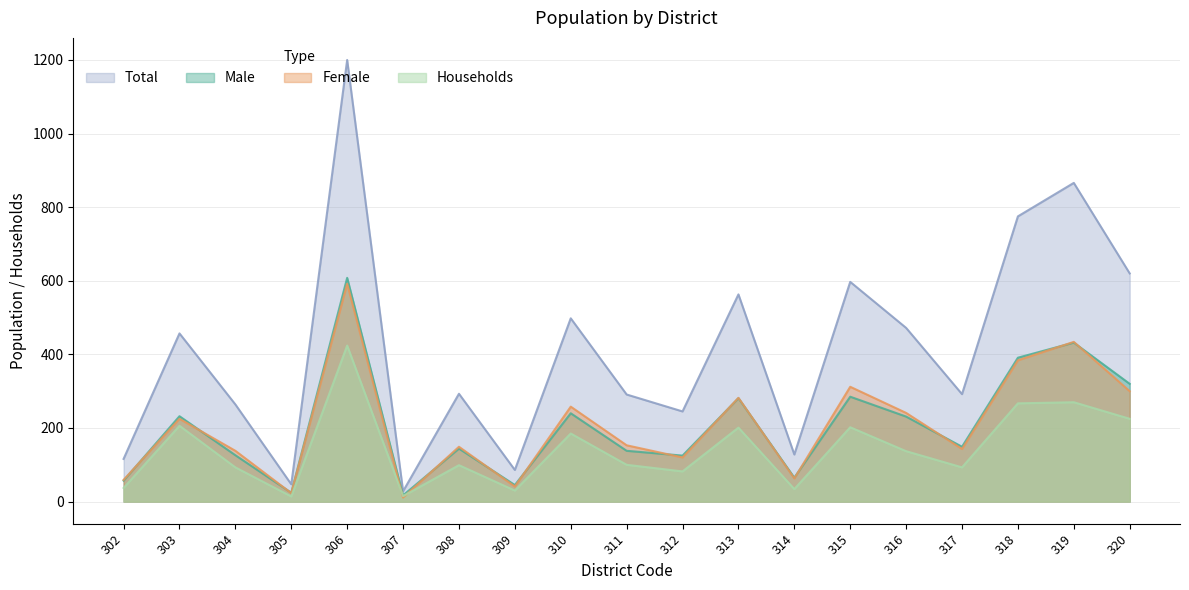

Does the chart display data point markers on the line(s)?

No